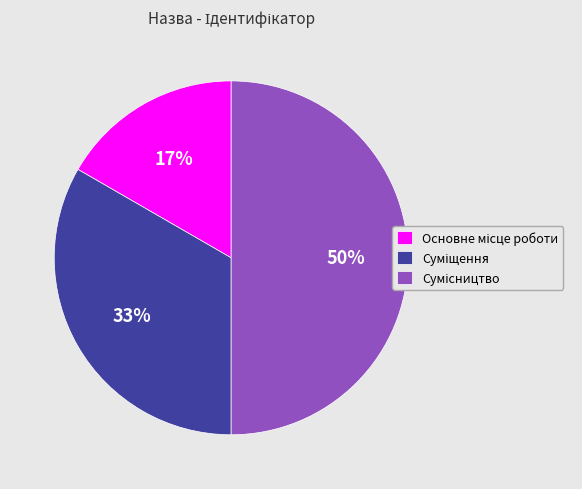

To the nearest percent, what is the average slice percentage?

33%